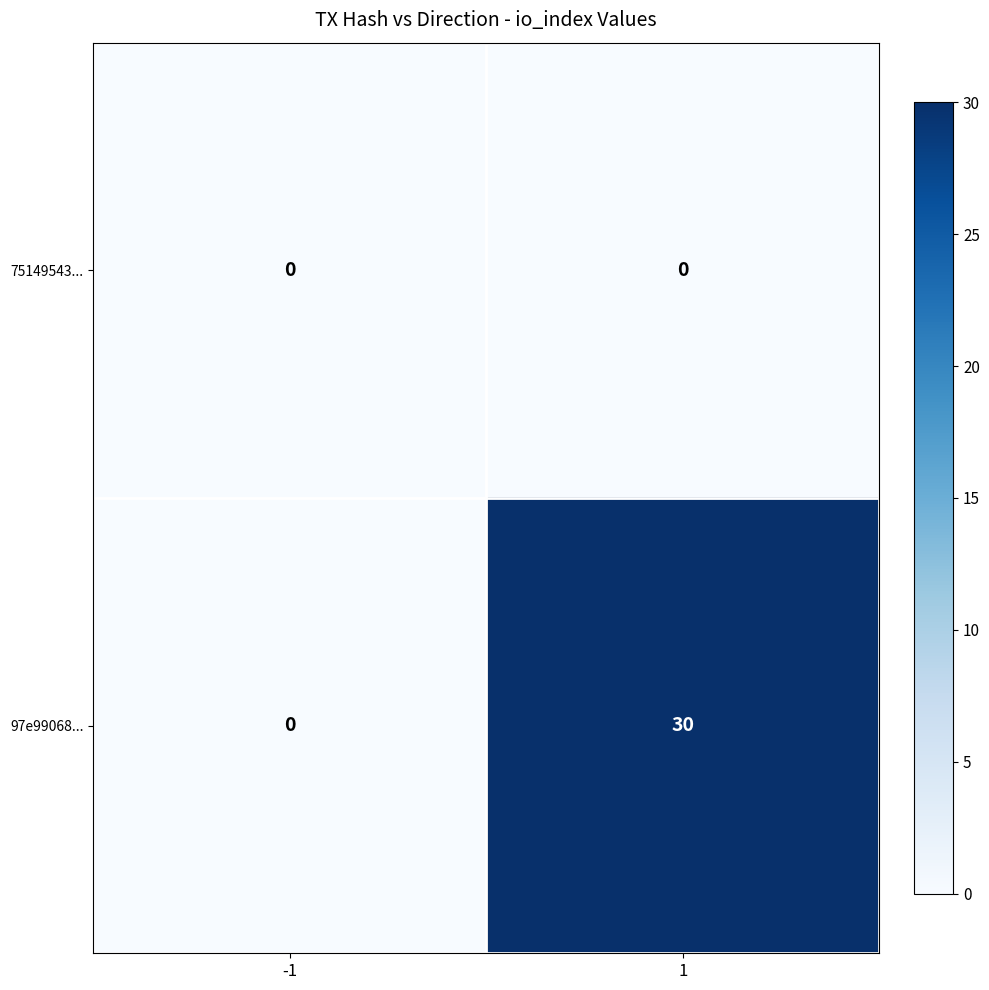

Is it true that 97e99068... equals 9 at 1?

False